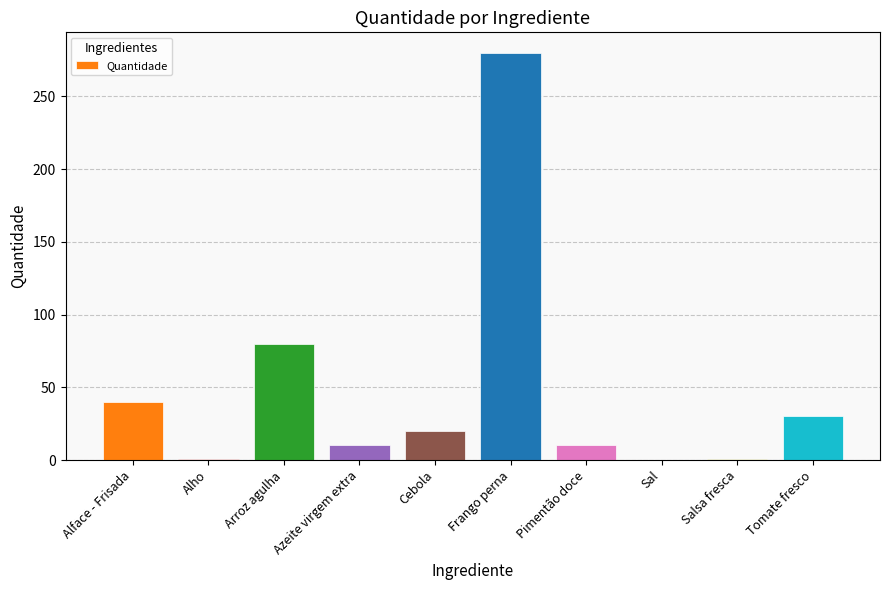

At which label does the data first exceed 20?

Alface - Frisada